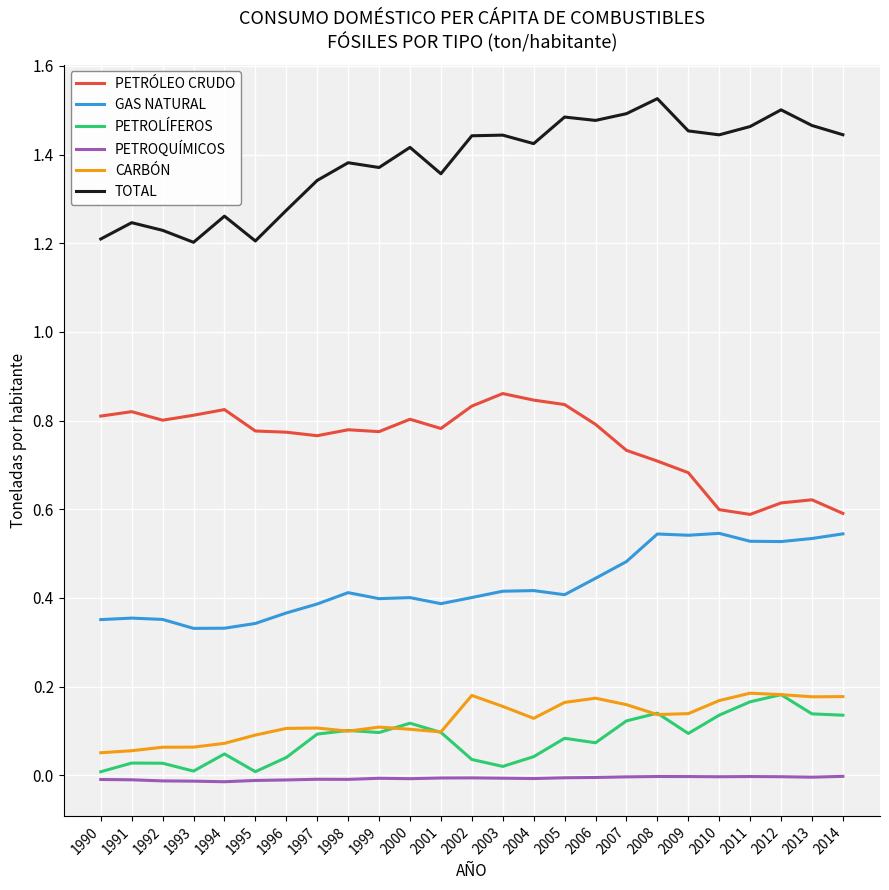

Which series has the largest total across all categories?

TOTAL